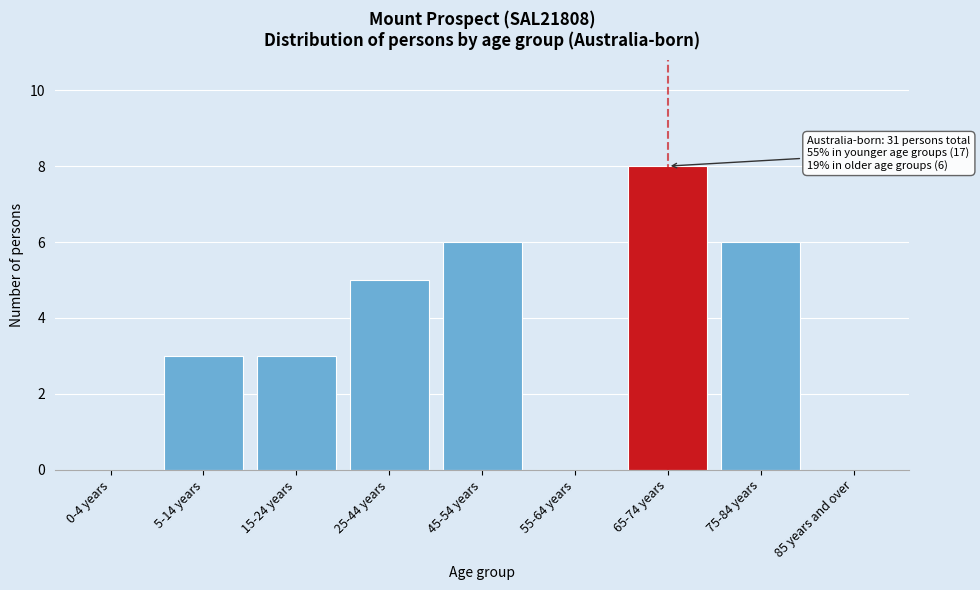

Reading right to left, list all the values displayed in this chart.

85 years and over=0	75-84 years=6	65-74 years=8	55-64 years=0	45-54 years=6	25-44 years=5	15-24 years=3	5-14 years=3	0-4 years=0